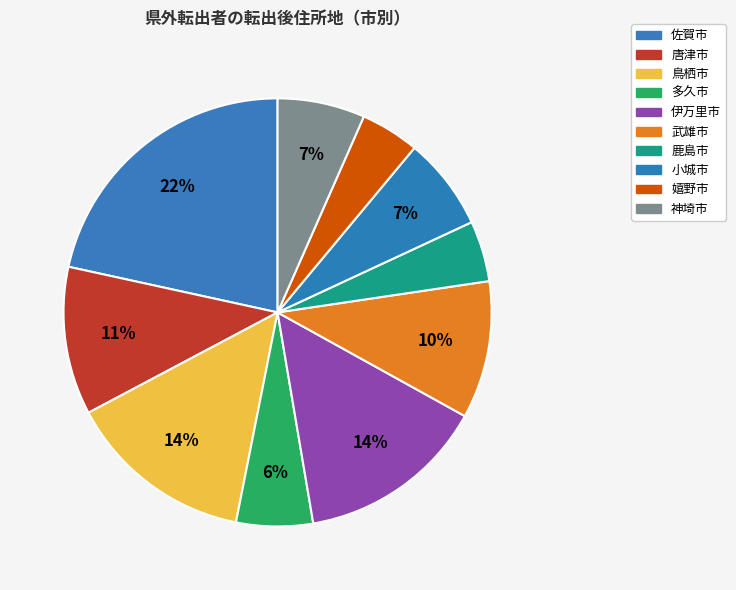

What is the smallest slice in the pie chart?

嬉野市